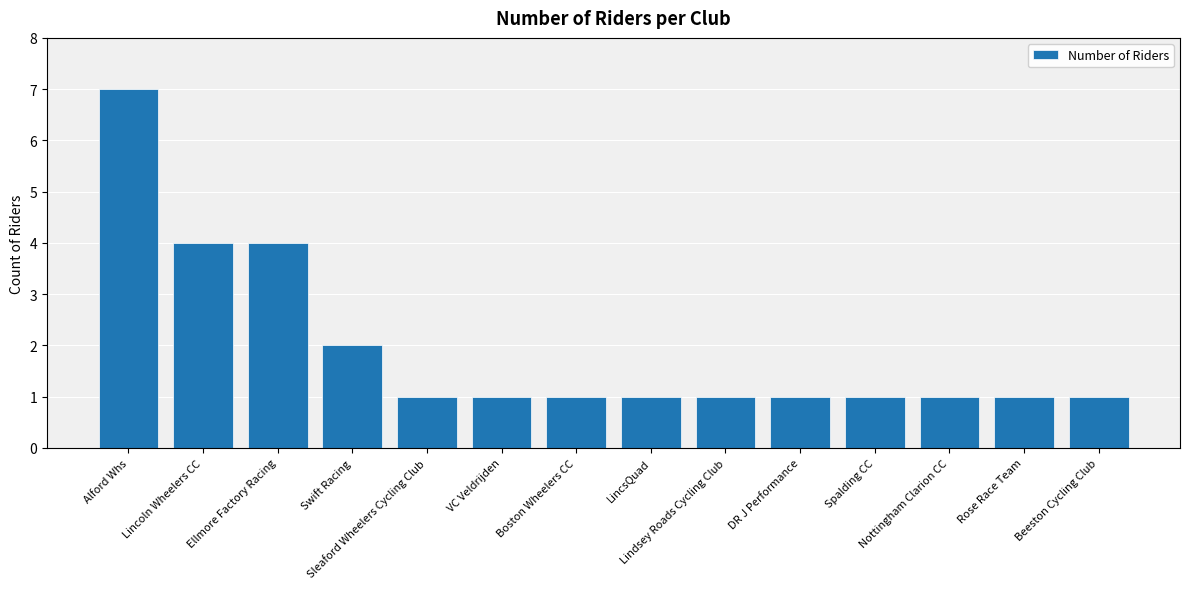

Reading right to left, transcribe all the data shown in this chart.

1	1	1	1	1	1	1	1	1	1	2	4	4	7